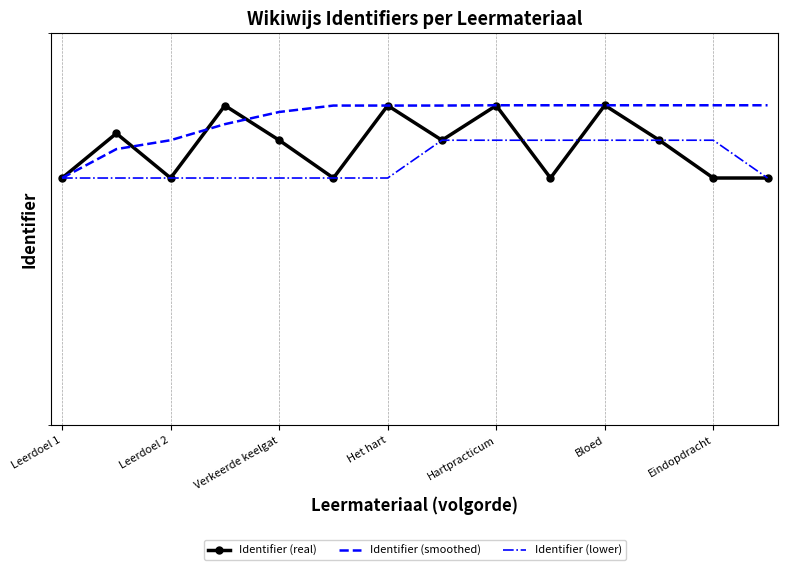

Reading right to left, extract all data points from this chart.

Identifier (real): 4603625	4603621	4704292	4798341	4603606	4797551	4703773	4797557	4603605	4703830	4797545	4603604	4722118	4603602
Identifier (smoothed): 4798341	4798341	4798341	4798341	4798341	4798341	4797557	4797551	4797545	4780000	4747000	4703830	4680000	4603602
Identifier (lower): 4603625	4703773	4703773	4703773	4703773	4703773	4703773	4603625	4603621	4603606	4603605	4603604	4603602	4603602